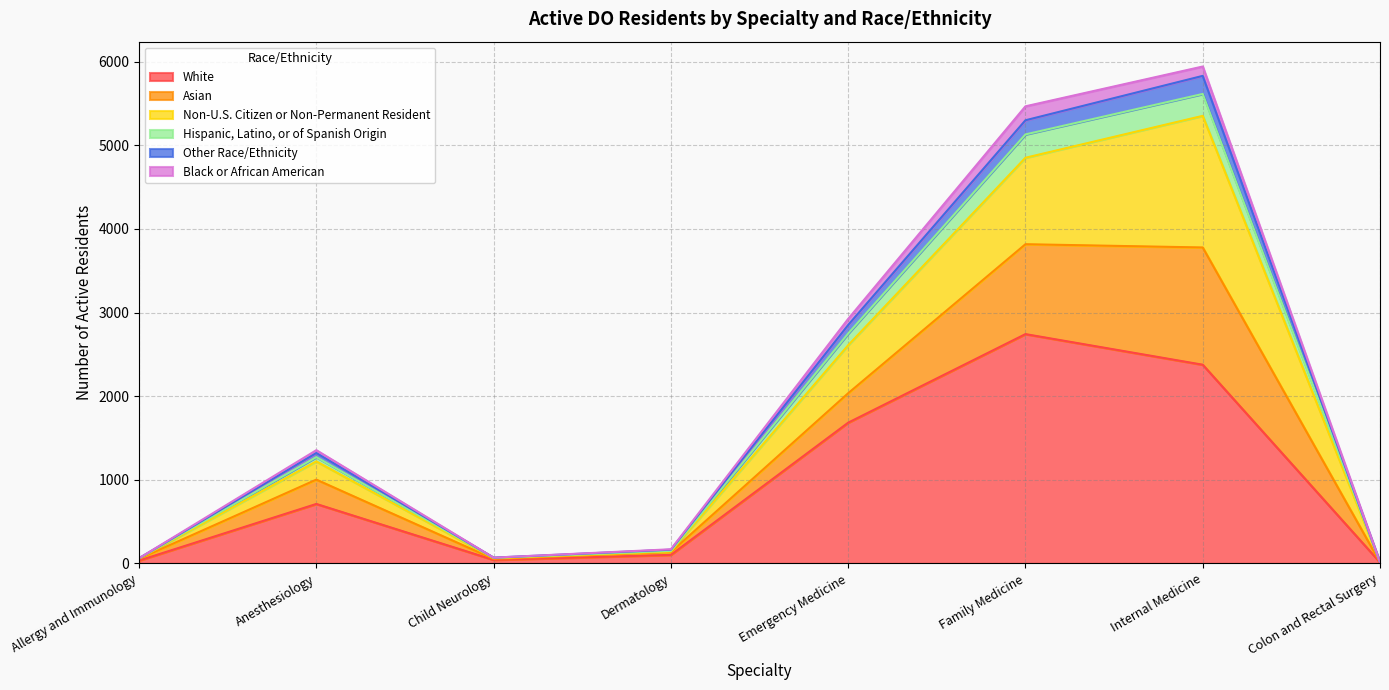

True or false: Hispanic, Latino, or of Spanish Origin has more than 2 points higher than both neighbors.

False